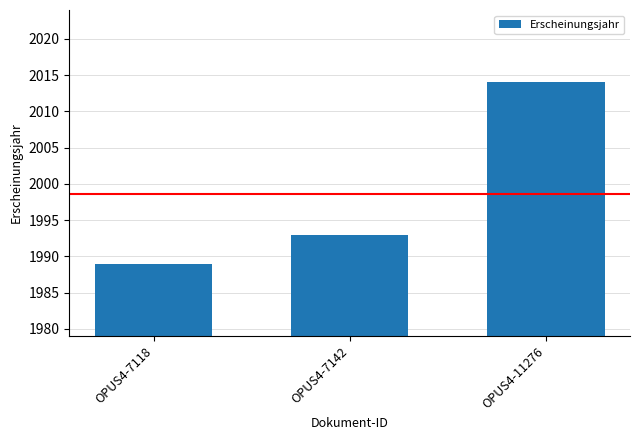

Which has a higher value, OPUS4-7118 or OPUS4-11276?

OPUS4-11276